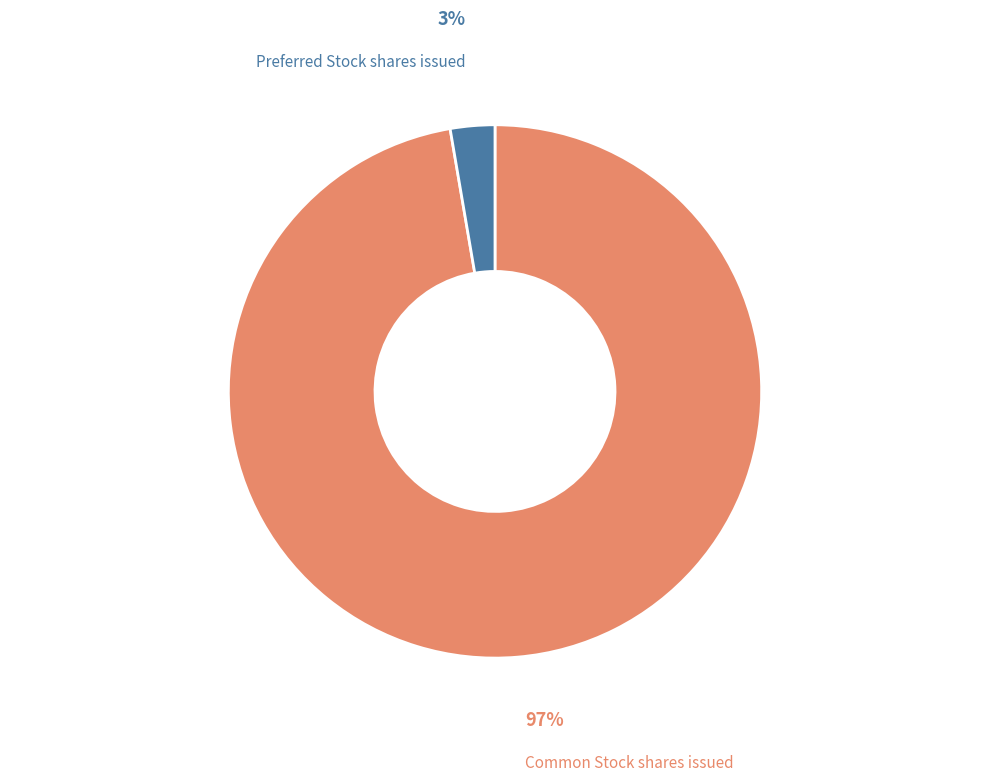

Is it true that Preferred Stock shares issued is 3% of the pie?

True